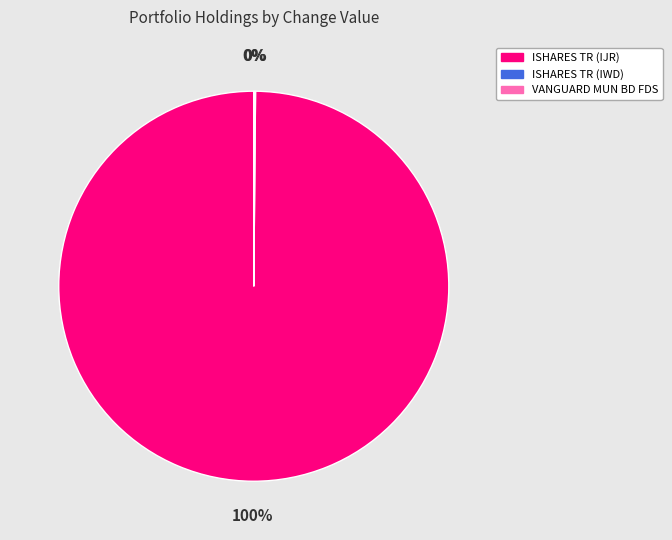

To the nearest percent, what percentage of the pie is ISHARES TR (IJR)?

100%